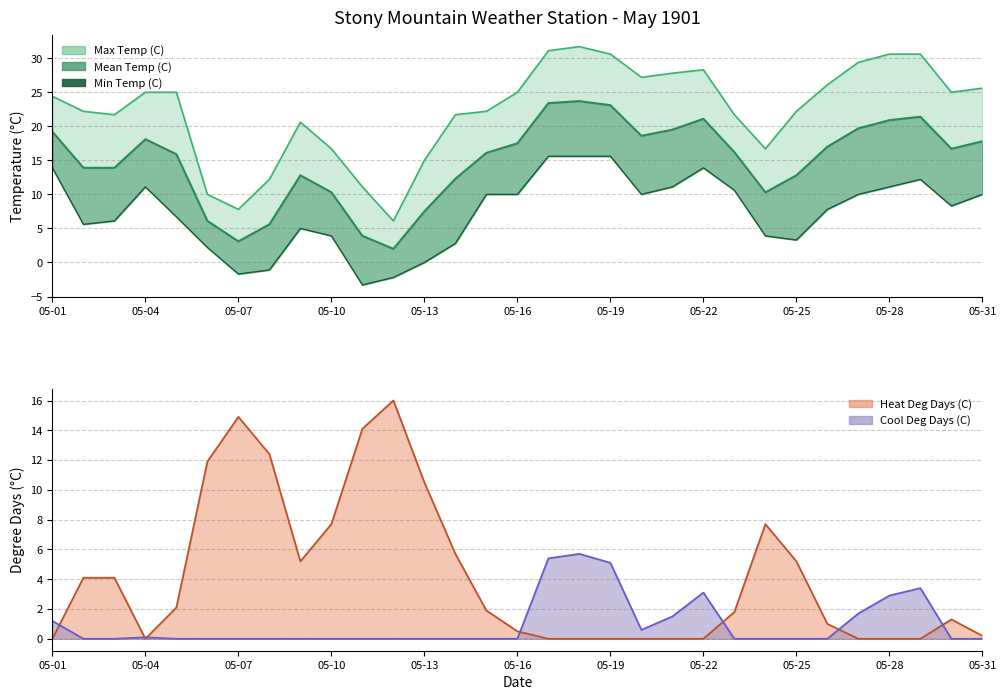

Reading left to right, extract all data points from this chart.

19.2	13.9	13.9	18.1	15.9	6.1	3.1	5.6	12.8	10.3	3.9	2.0	7.5	12.3	16.1	17.5	23.4	23.7	23.1	18.6	19.5	21.1	16.2	10.3	12.8	17.0	19.7	20.9	21.4	16.7	17.8